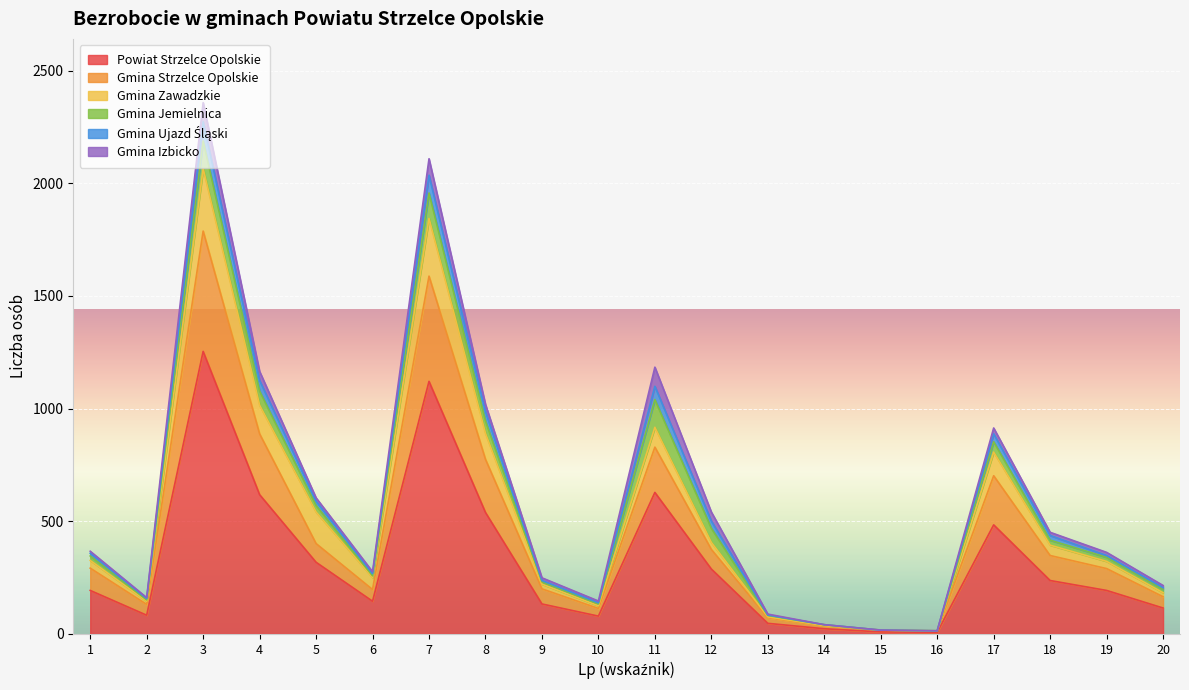

What is the difference between the second highest and minimum values in the Powiat Strzelce Opolskie series?

1114